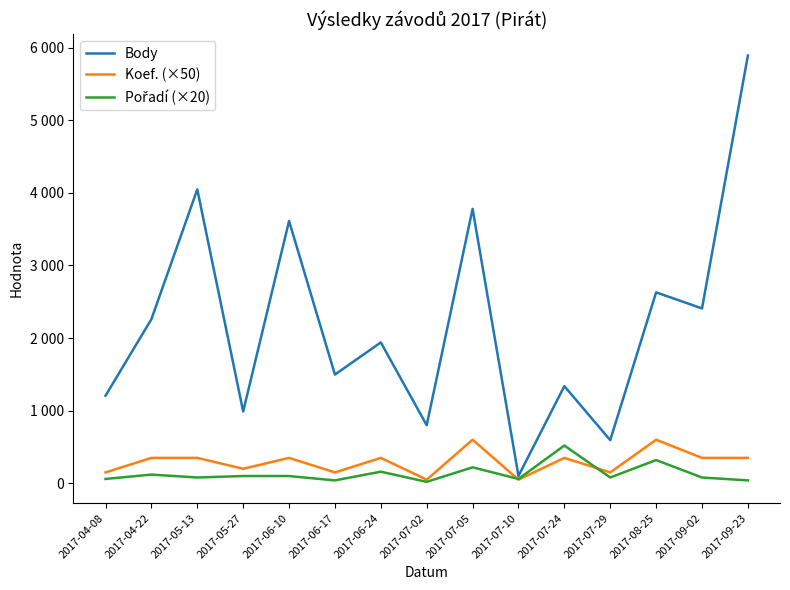

What is the total value across all series at 2017-06-24?

2450